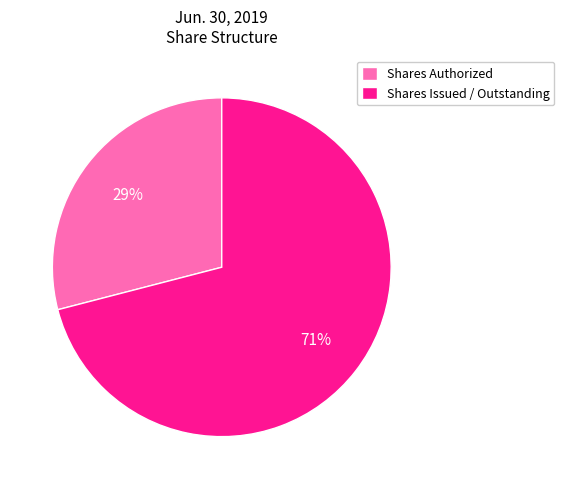

Do Shares Issued / Outstanding and Shares Authorized together represent more than half of the pie?

Yes